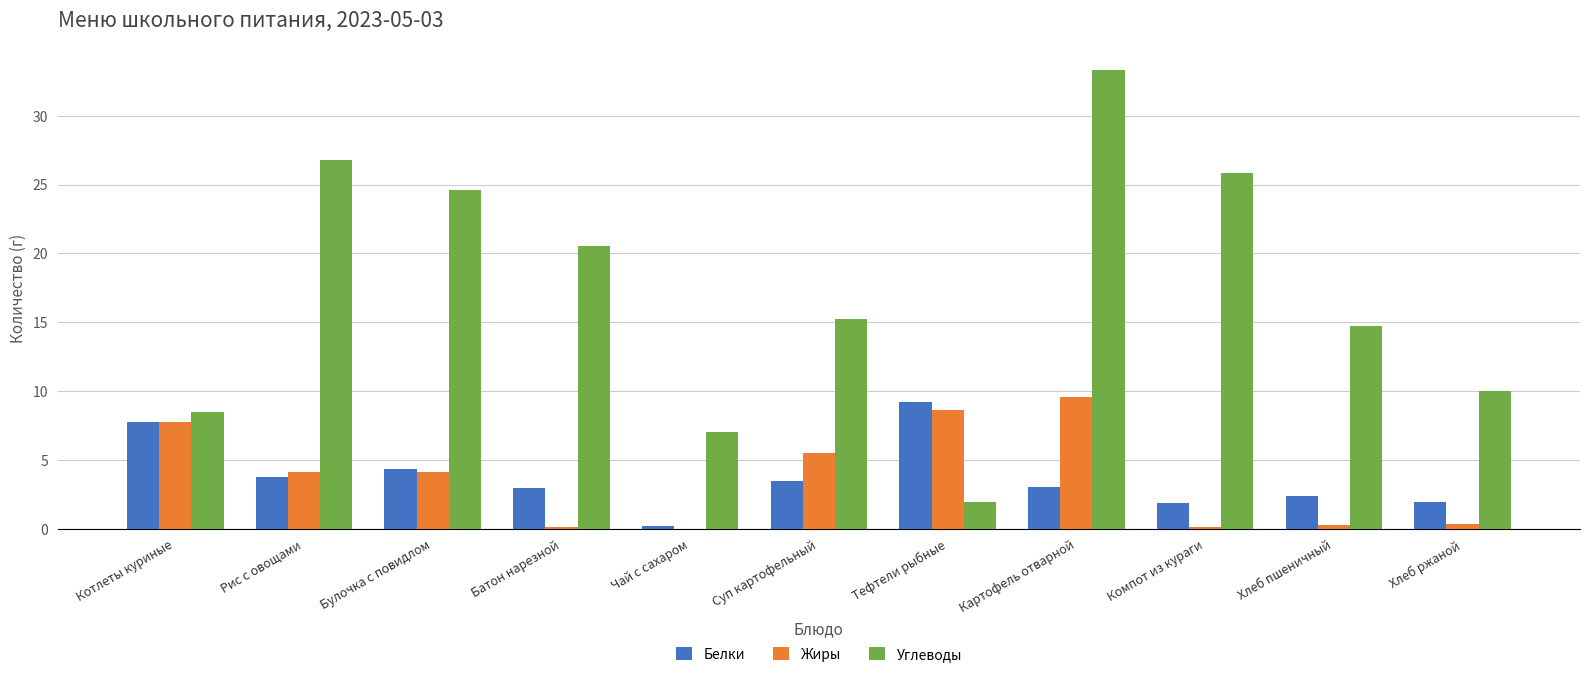

What are all the series names shown in the legend?

Белки, Жиры, Углеводы